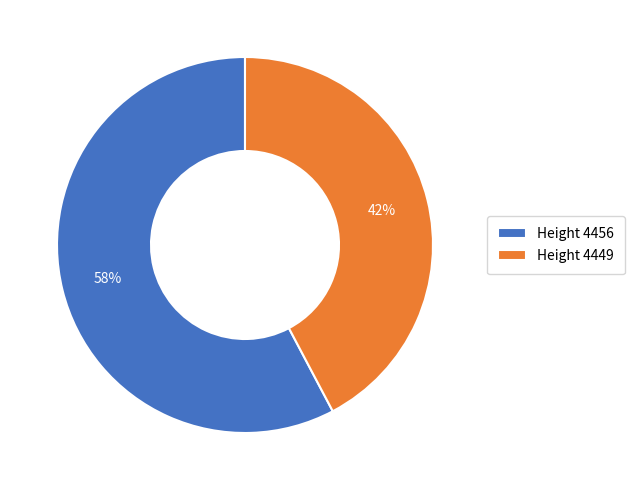

To the nearest percent, what percentage of the pie is Height 4449?

42%